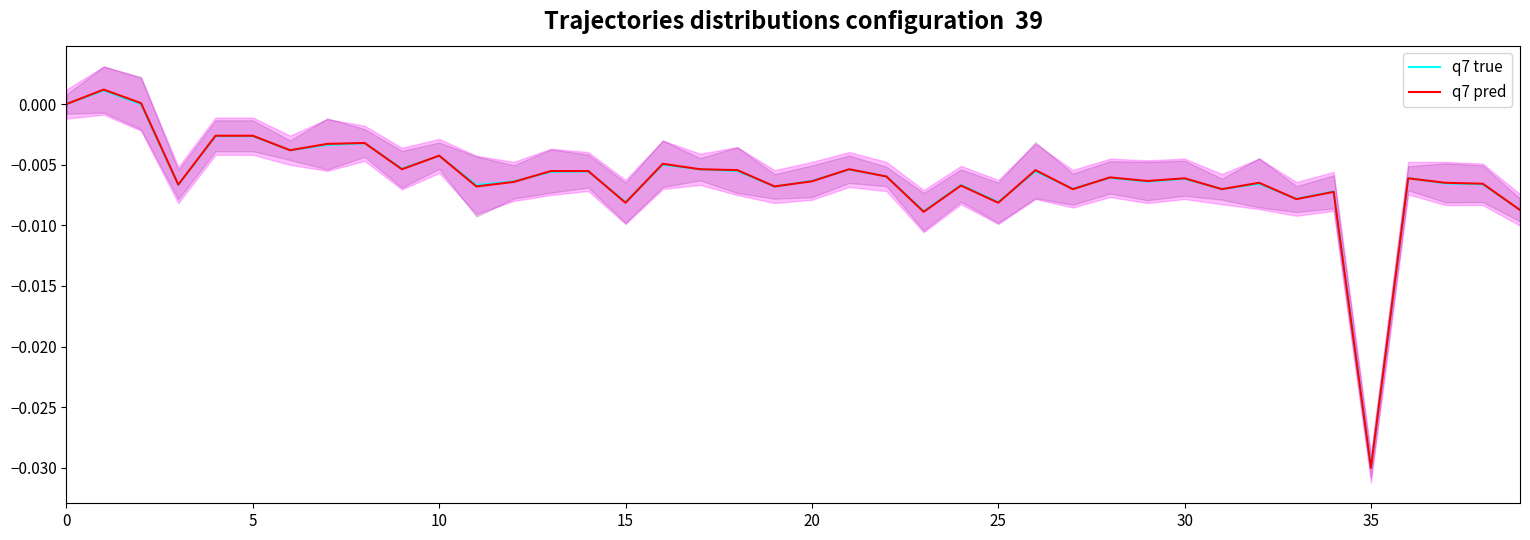

How many negative values does the q7 true series have?

38